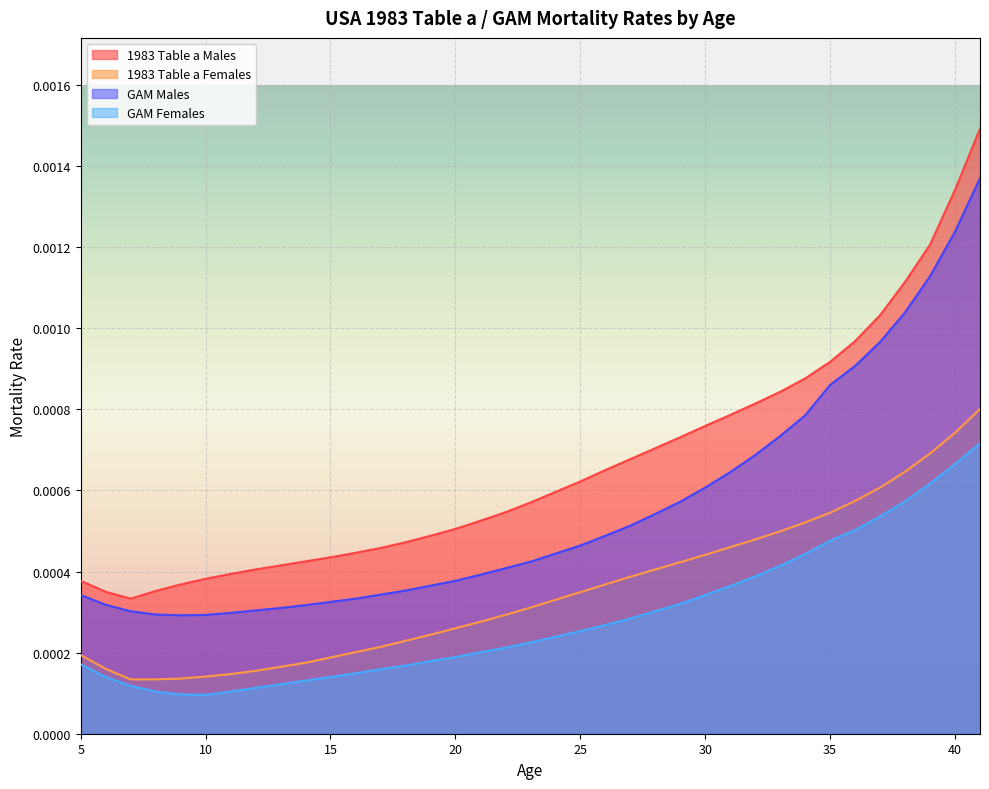

Which series has the largest total across all categories?

1983 Table a Males